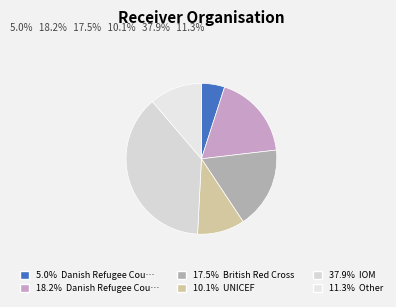

How many slices are in this pie chart?

6